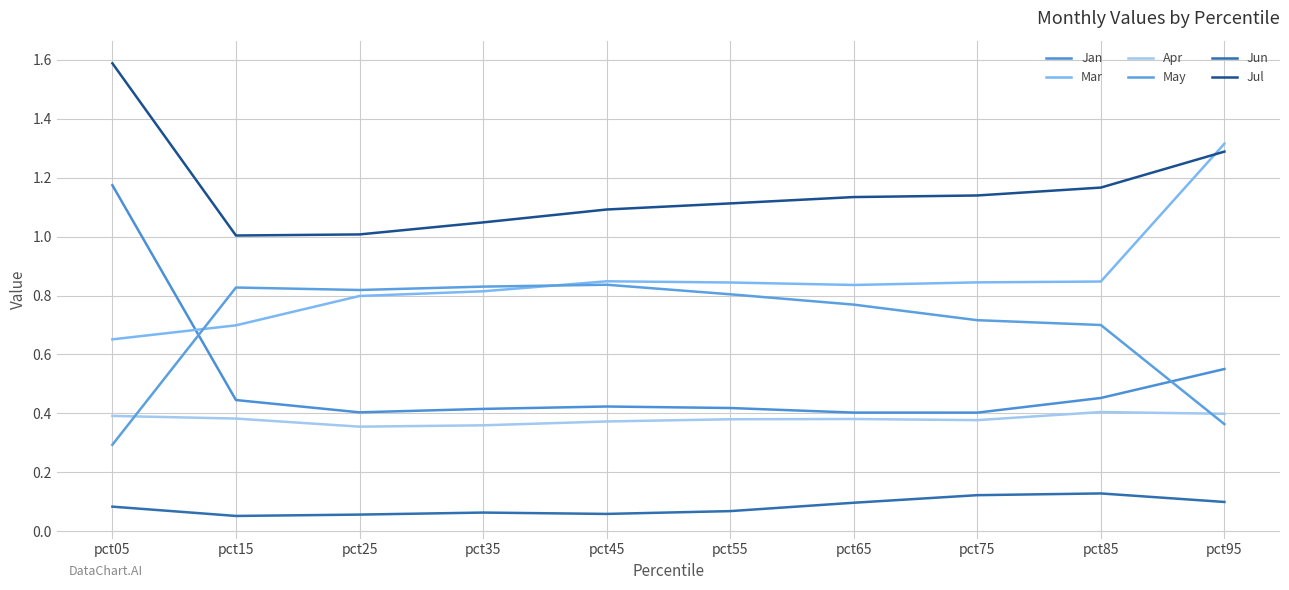

Is the value of Jul at pct65 greater than the value of Mar at pct35?

Yes